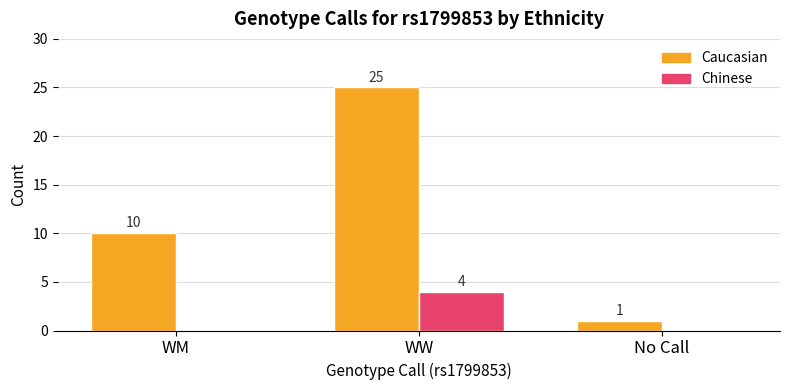

Reading left to right, extract all data points from this chart.

Caucasian: 10	25	1
Chinese: 0	4	0